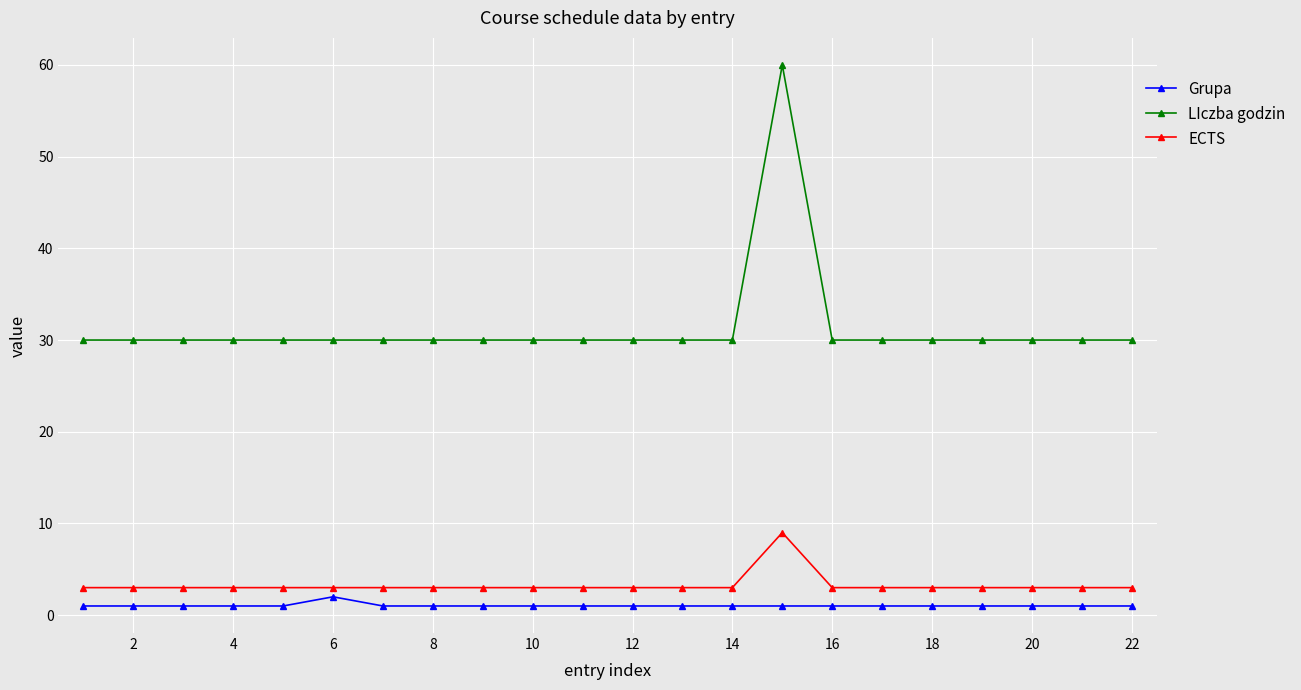

What is the greatest value displayed?

60